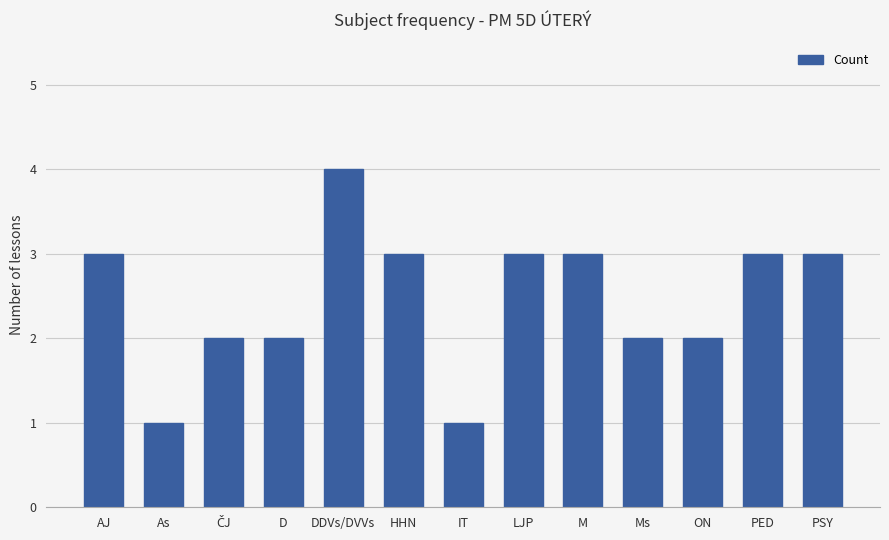

Between LJP and ON, which is larger?

LJP